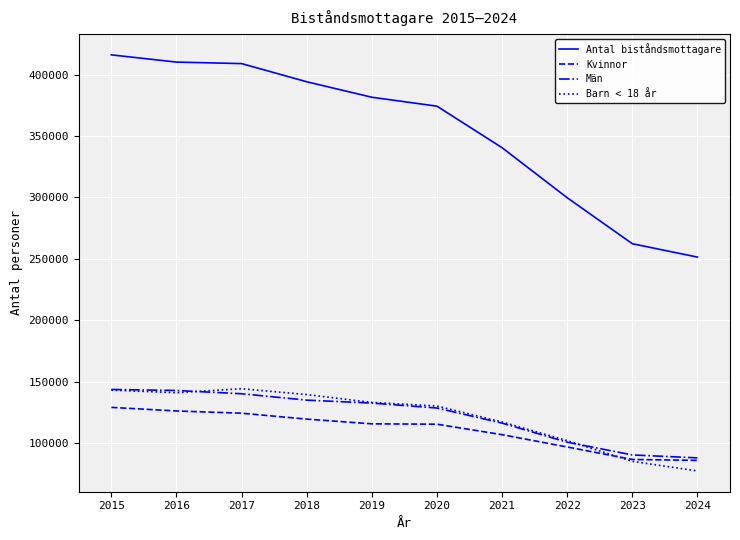

Which series has the widest spread of values?

Antal biståndsmottagare